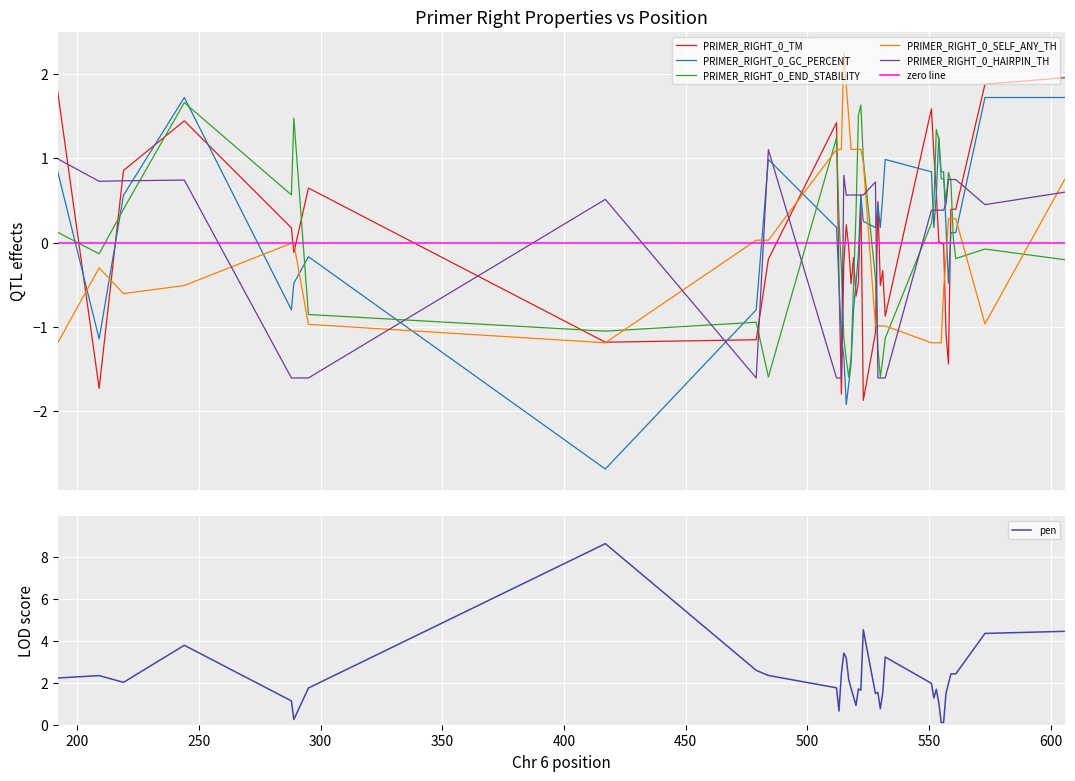

Rank the series by their maximum value, from highest to lowest.

pen, PRIMER_RIGHT_0_SELF_ANY_TH, PRIMER_RIGHT_0_TM, PRIMER_RIGHT_0_GC_PERCENT, PRIMER_RIGHT_0_END_STABILITY, PRIMER_RIGHT_0_HAIRPIN_TH